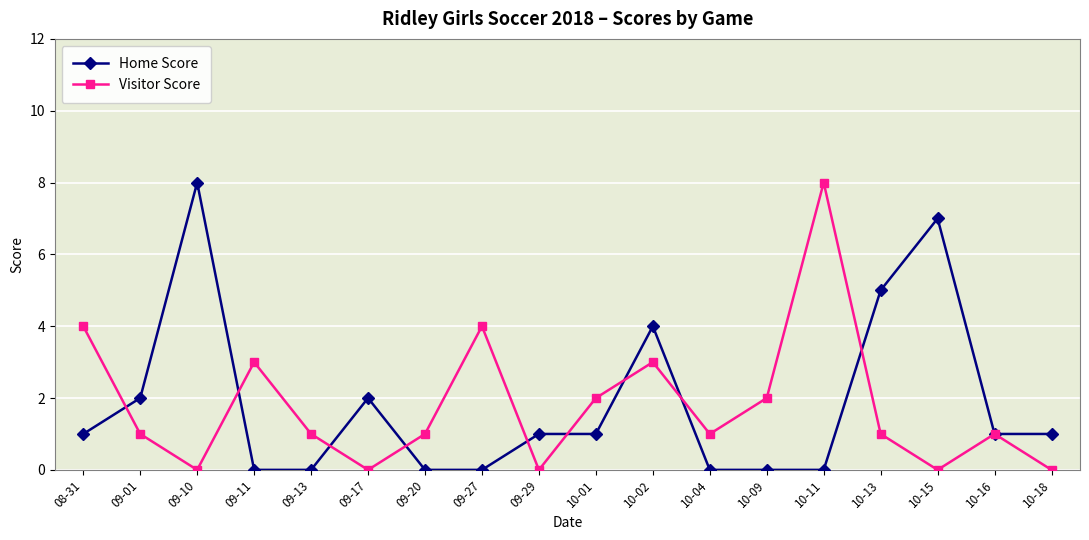

True or false: Visitor Score has a value of 3 at 09-11.

True